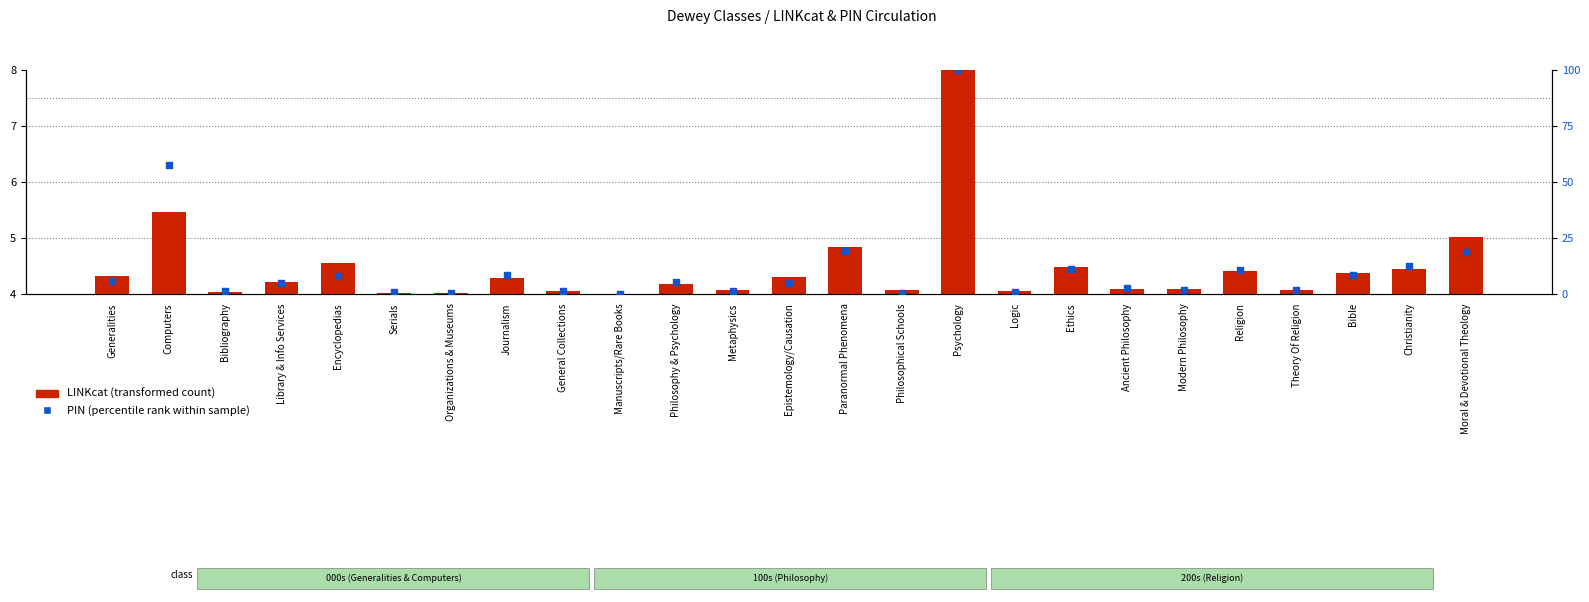

Is the value of LINKcat (transformed count) at Ancient Philosophy greater than the value of PIN (percentile rank within sample) at General Collections?

Yes